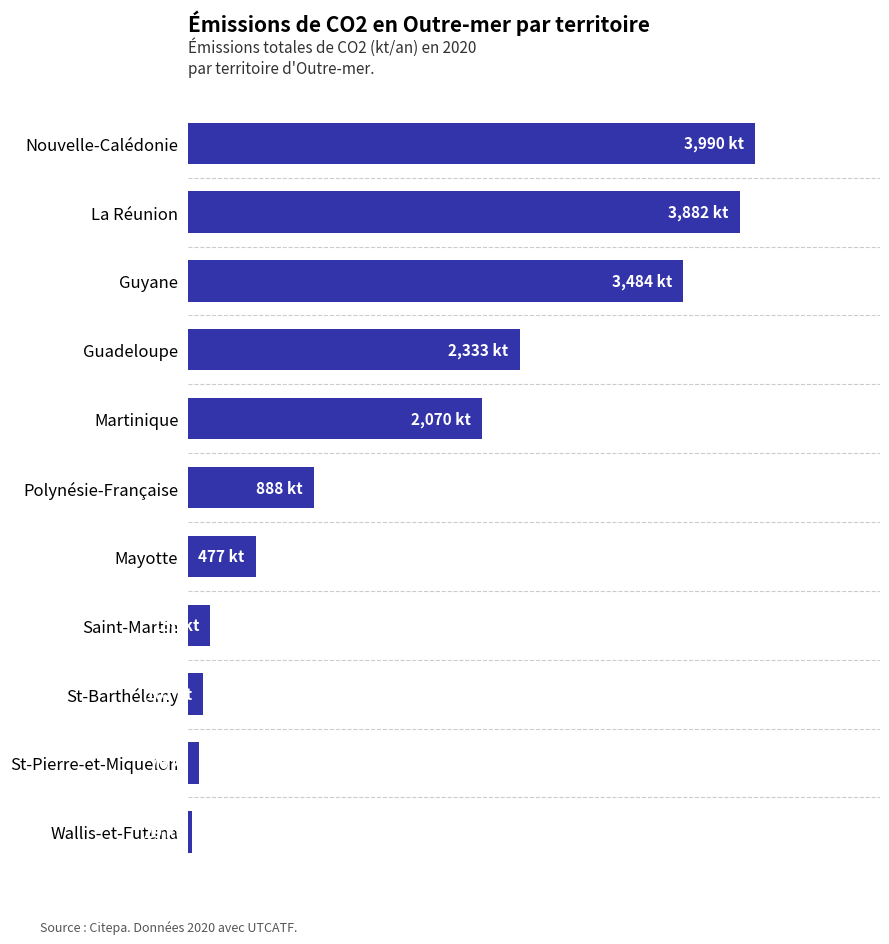

List the labels in order of value, smallest first.

Wallis-et-Futuna, St-Pierre-et-Miquelon, St-Barthélemy, Saint-Martin, Mayotte, Polynésie-Française, Martinique, Guadeloupe, Guyane, La Réunion, Nouvelle-Calédonie